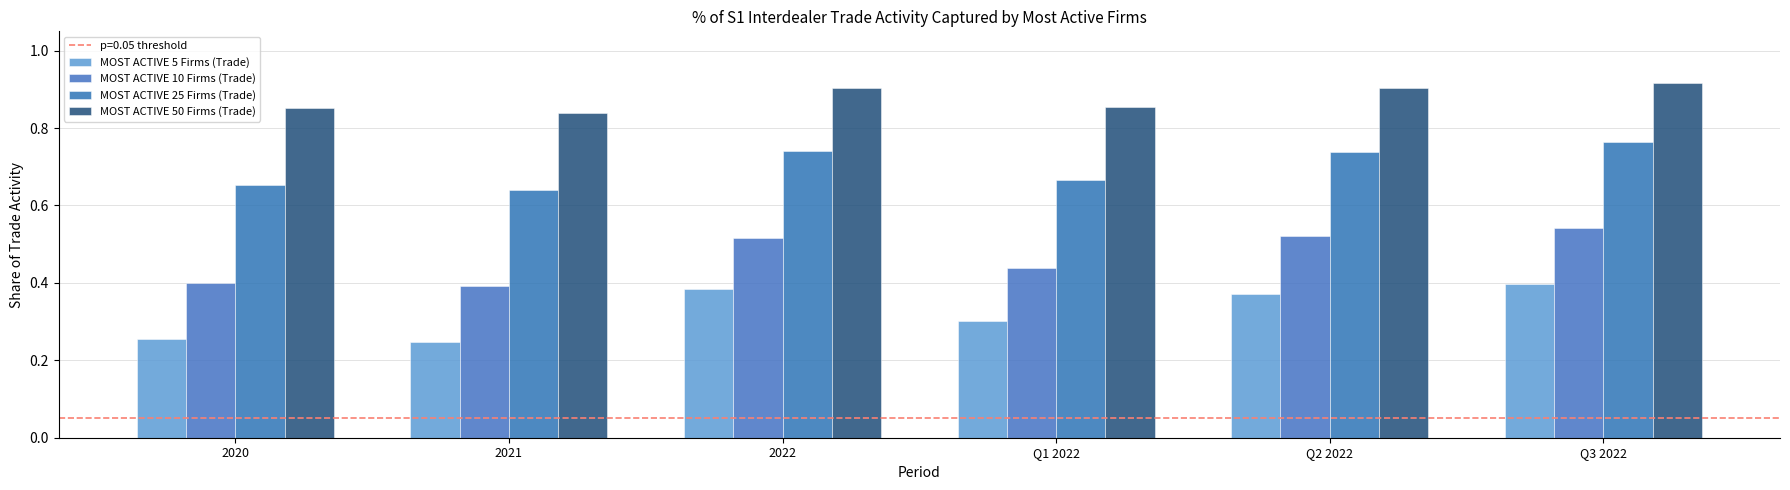

Which series has the widest spread of values?

MOST ACTIVE 10 Firms (Trade)